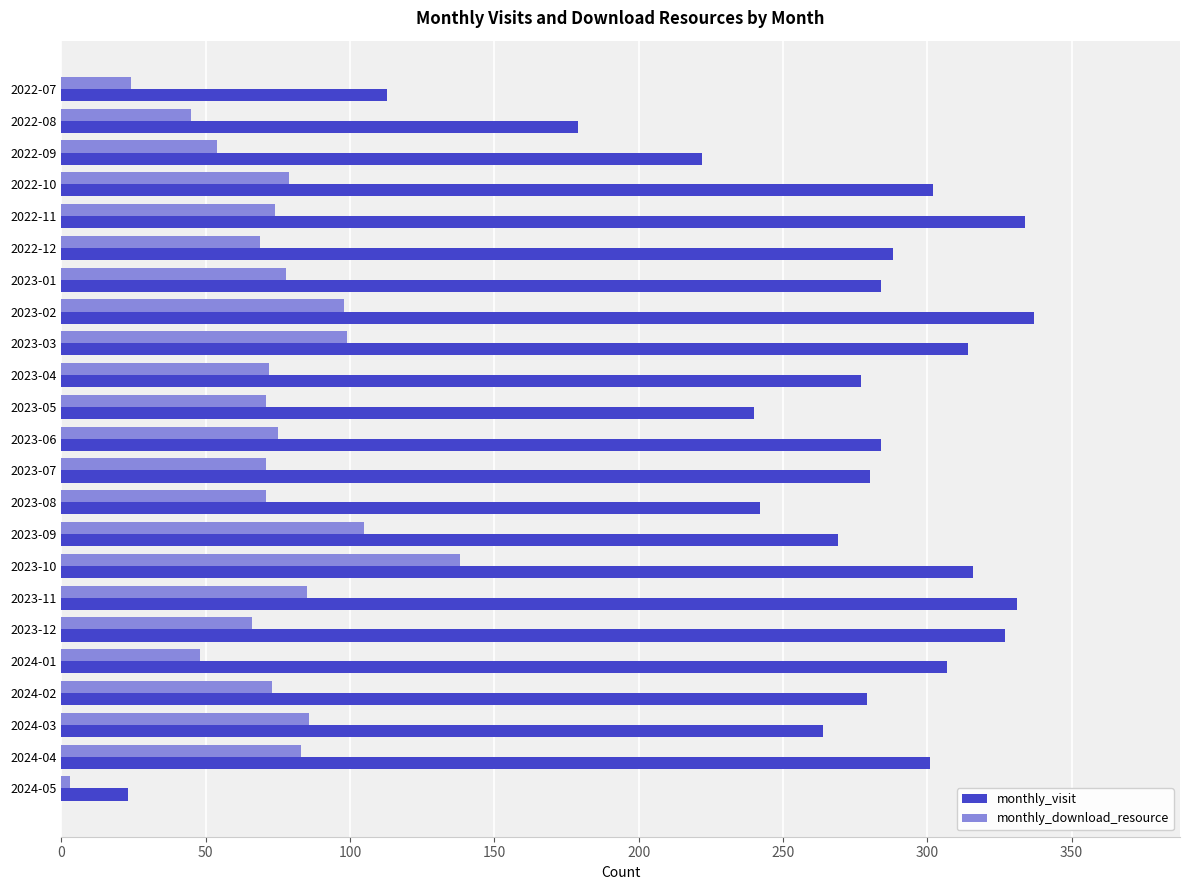

Is it true that monthly_download_resource equals 64 at 2022-08?

False